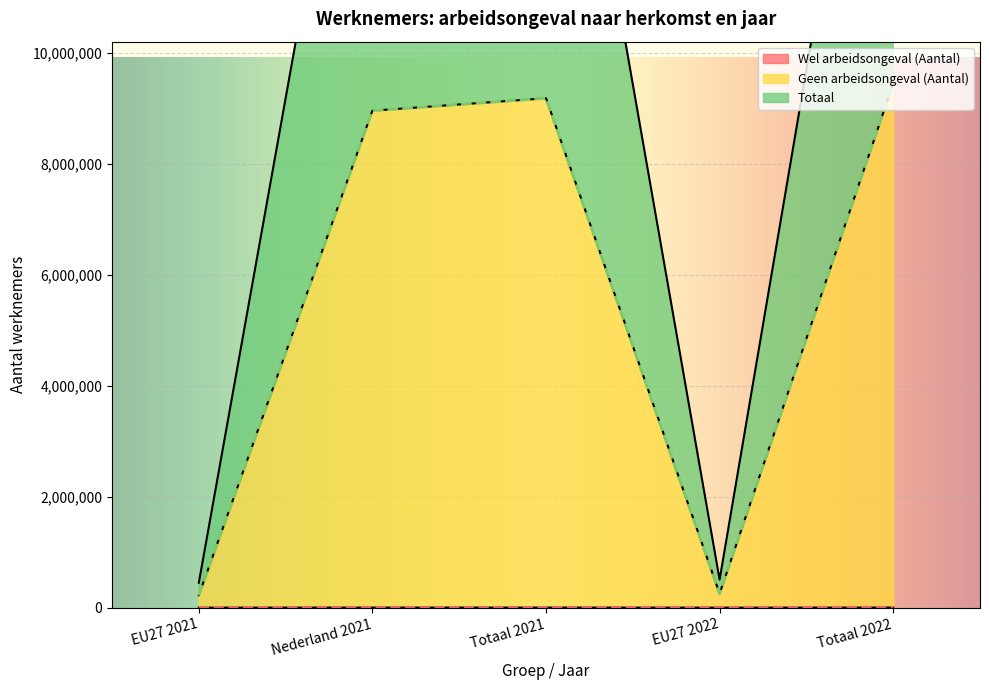

Which series changed the most between EU27 2021 and EU27 2022?

Geen arbeidsongeval (Aantal)